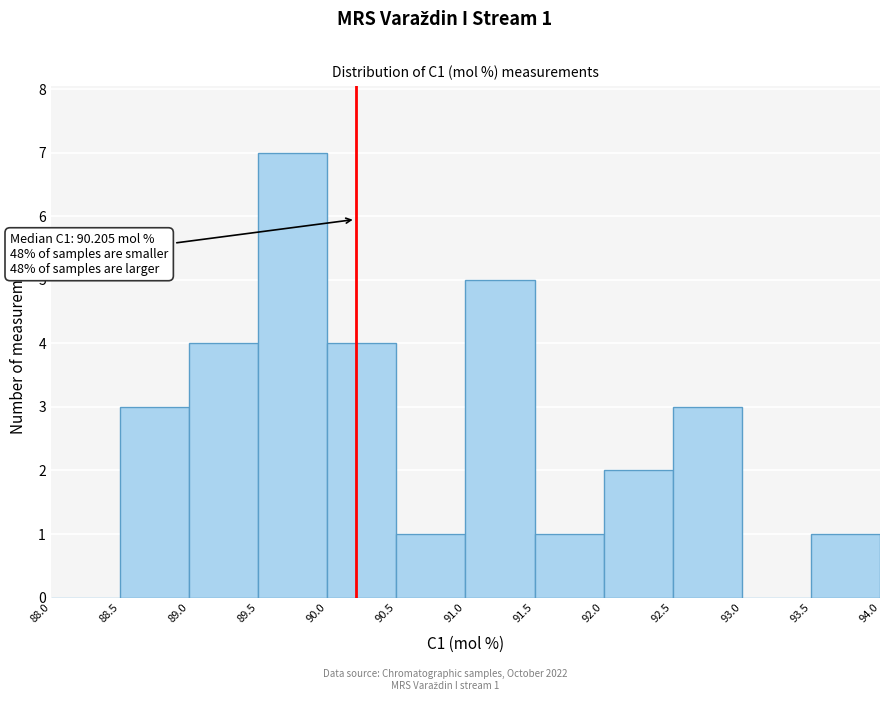

Which range on the x-axis has the tallest bar?

89.5 to 90.0